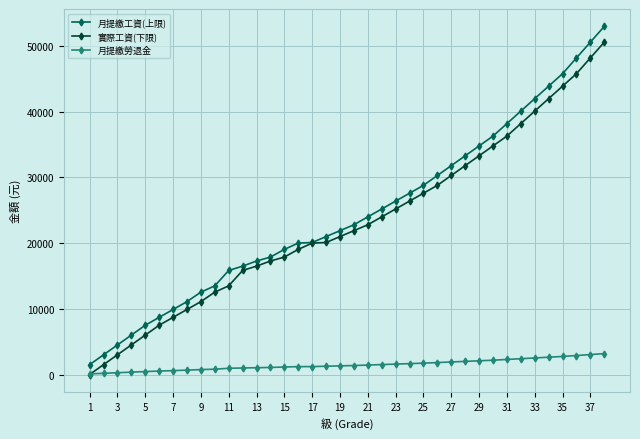

At how many categories does at least one series exceed 40958?

6